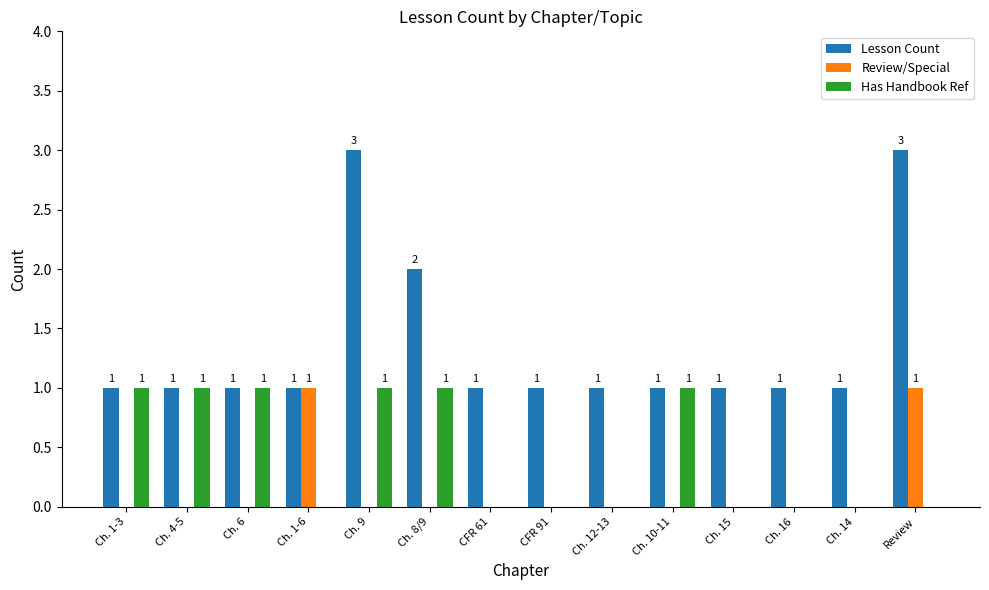

Between Ch. 4-5 and Review, which series saw the biggest shift?

Lesson Count